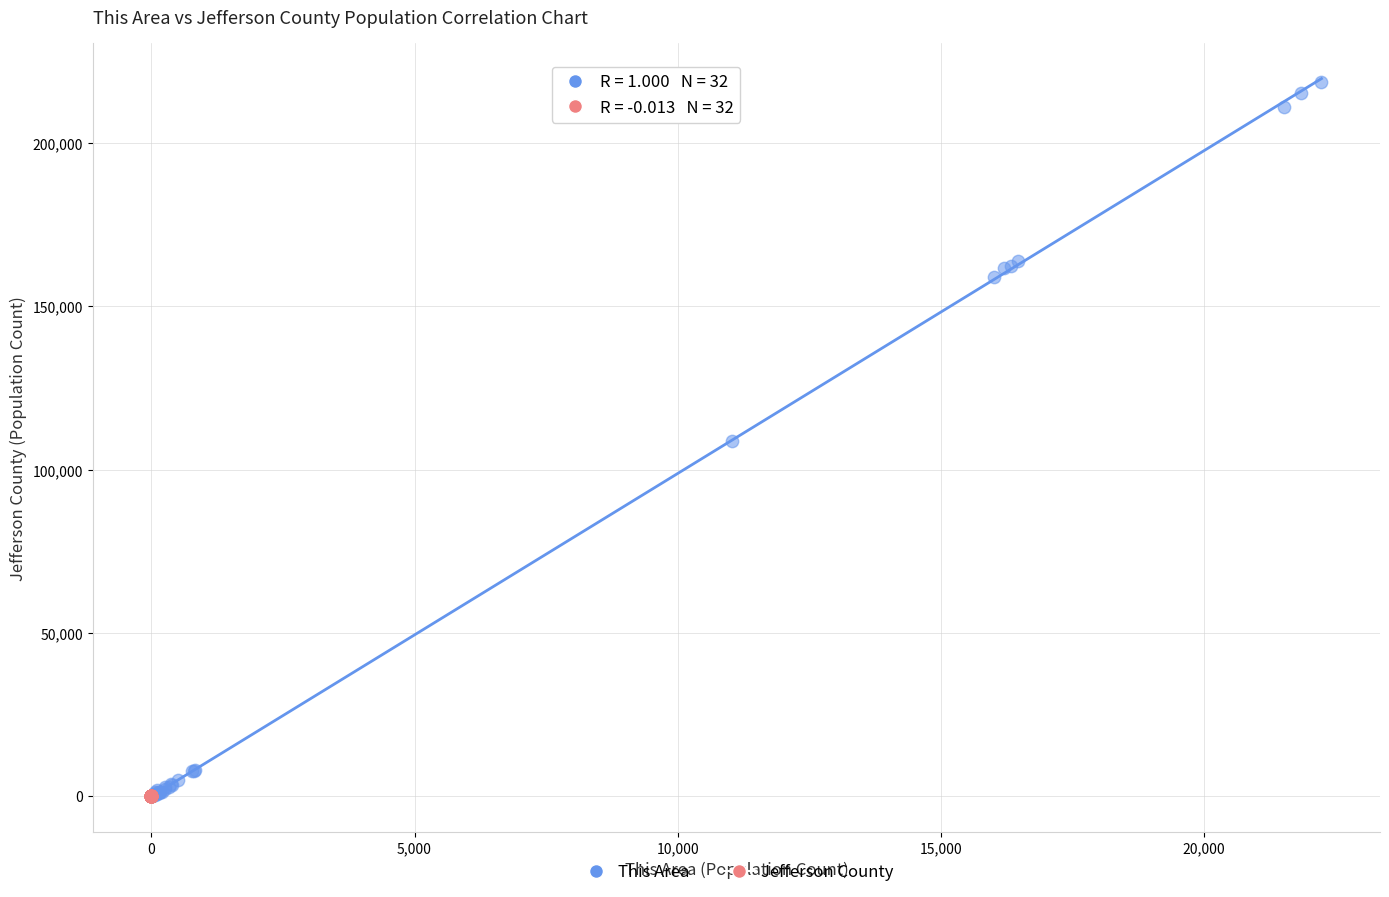

Which series reaches the maximum Y coordinate?

This Area